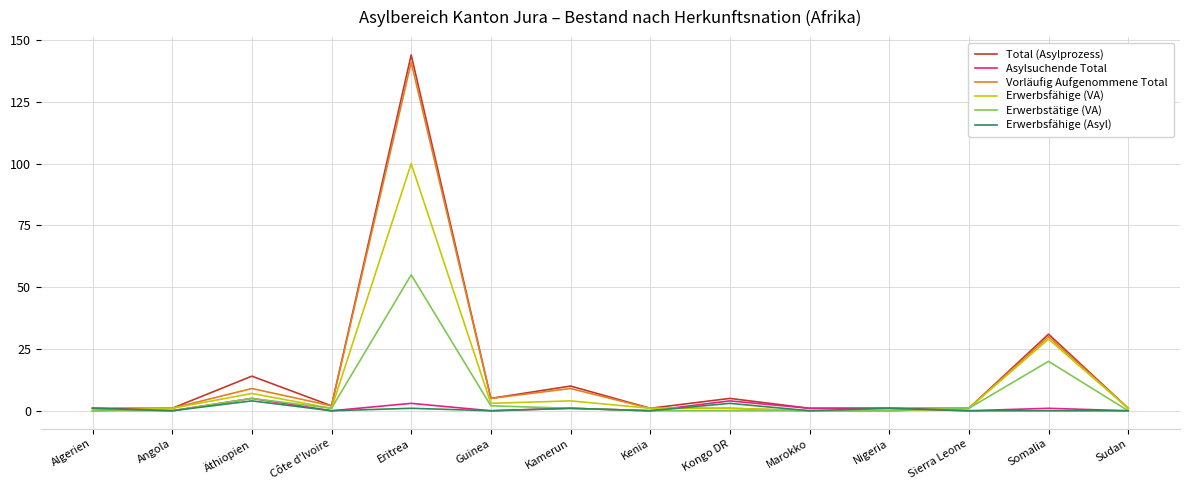

What position from the left is Guinea?

6